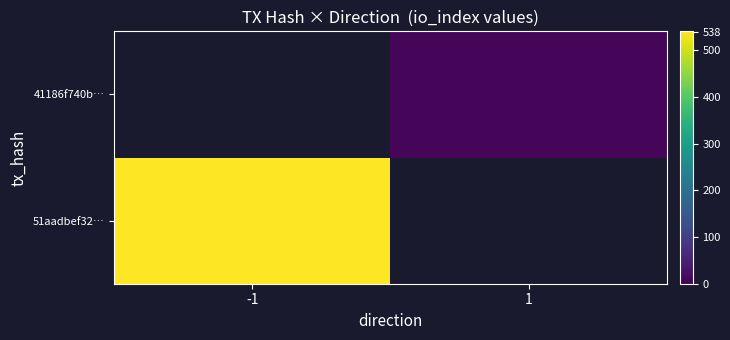

Rank the series by their maximum value, from lowest to highest.

51aadbef32…, 41186f740b…